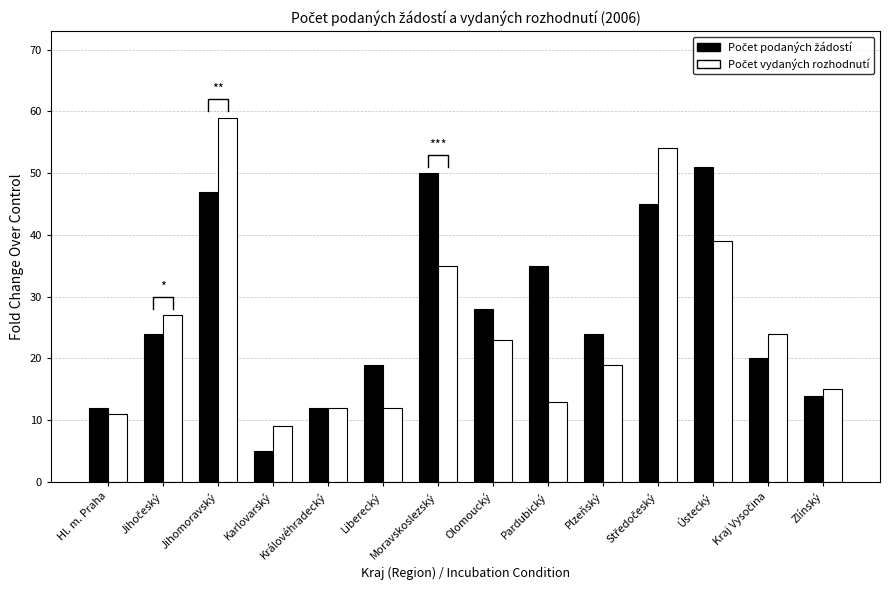

What is the average value of the Počet vydaných rozhodnutí series?

25